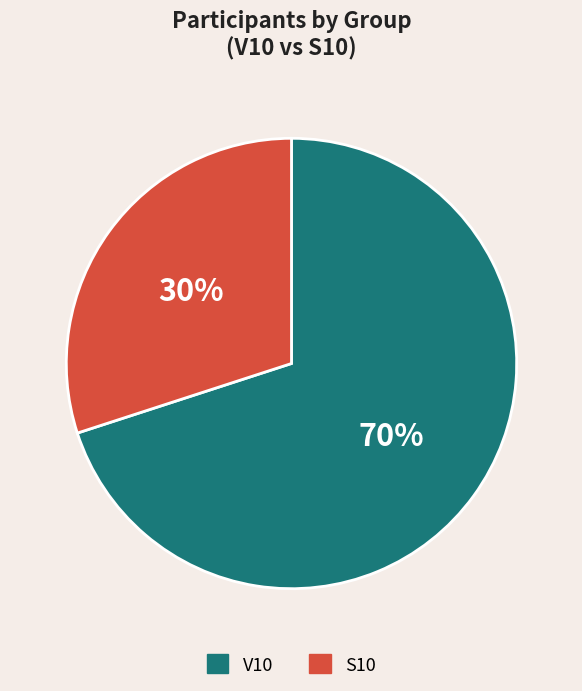

Does any single category account for the majority?

Yes